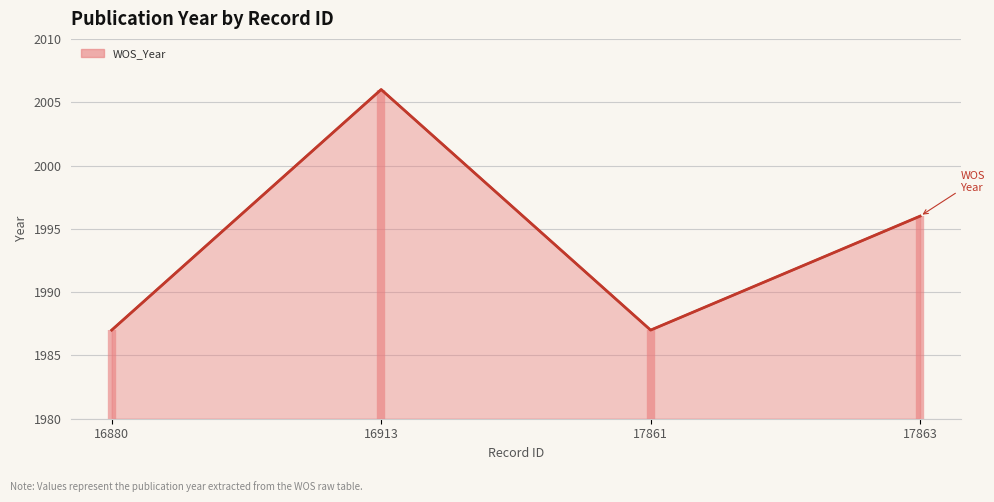

What is the sum of all values?

7976